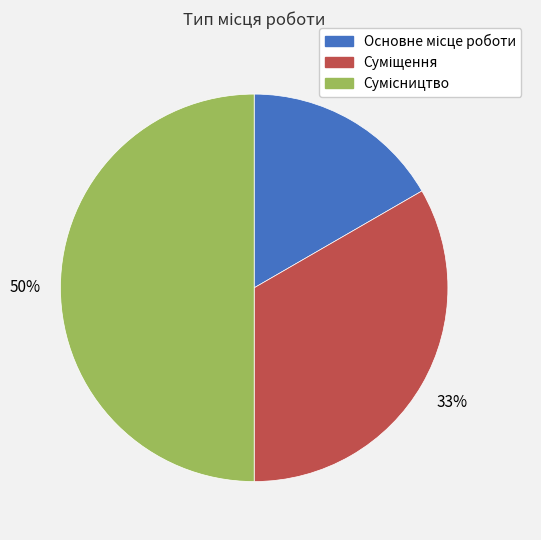

To the nearest percent, what is the difference between the largest and smallest slice percentages?

33%